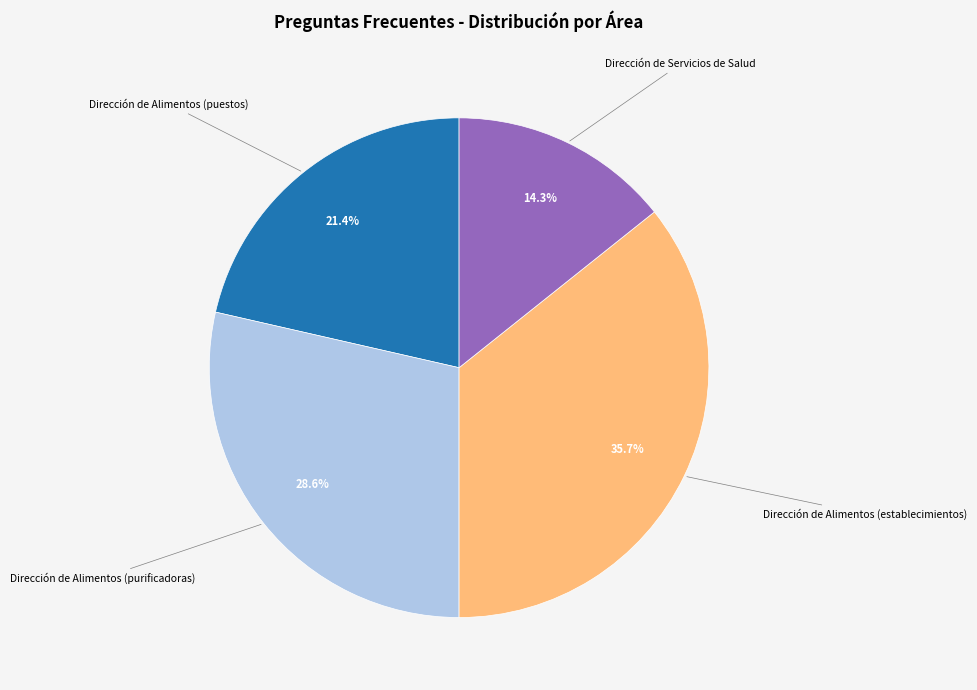

Is there a majority slice in this chart?

No